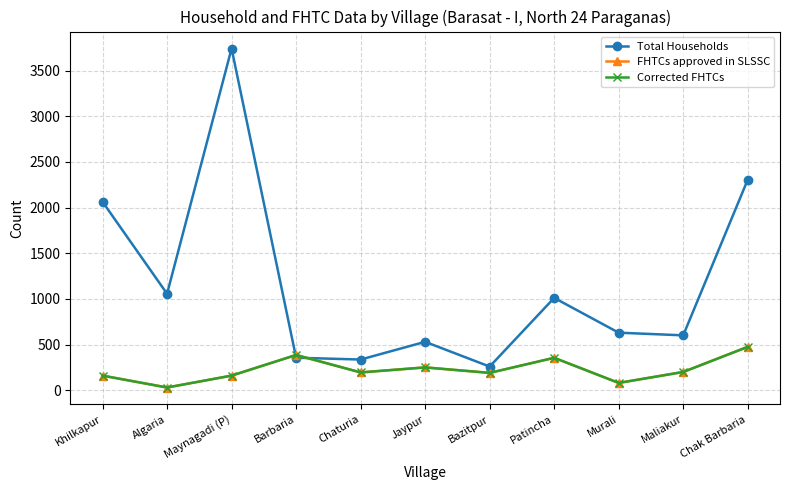

What is the maximum value shown in the chart?

3741